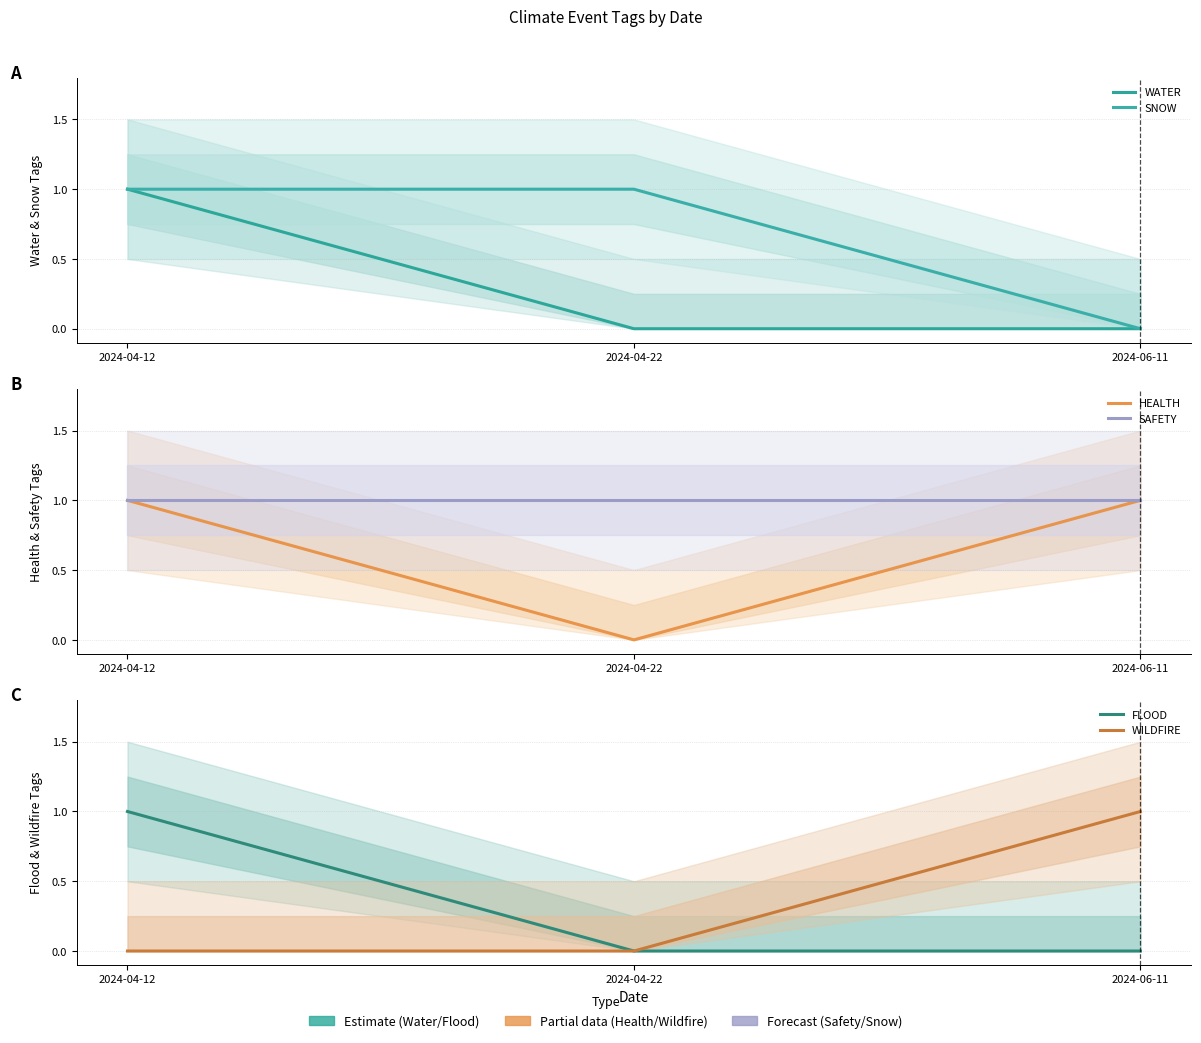

What is the total value across all series at 2024-06-11?

3